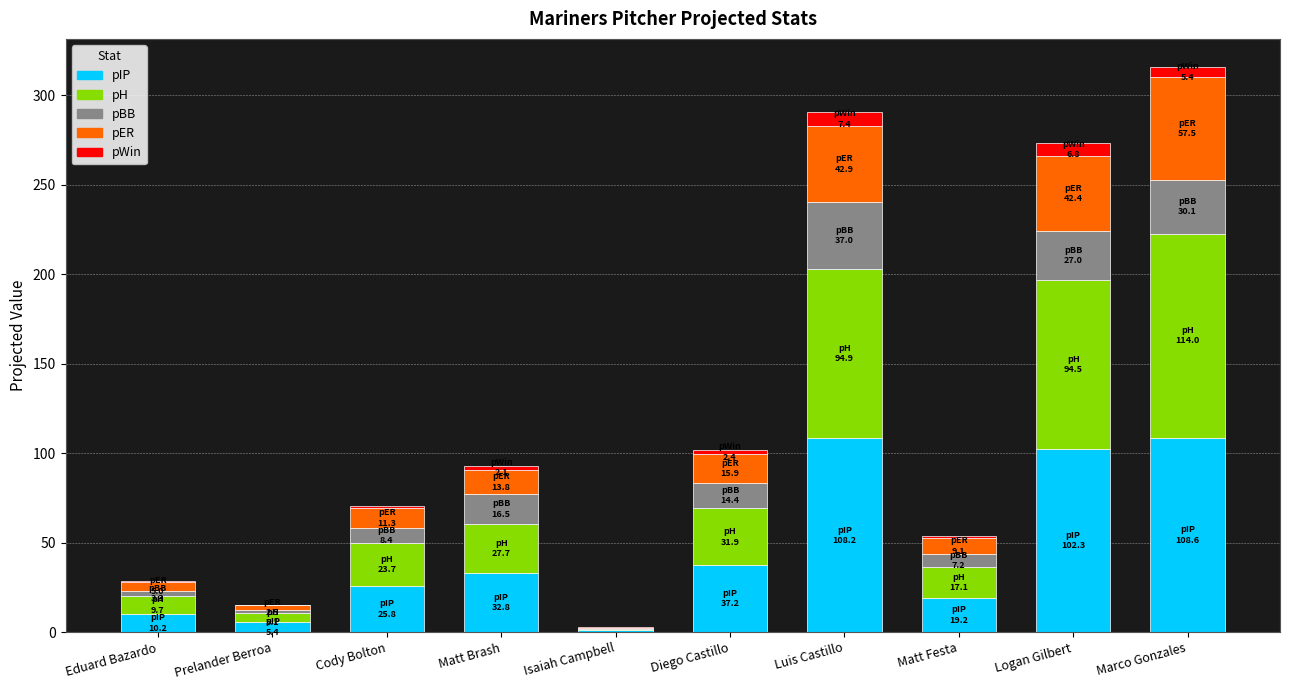

What is the highest value of the pIP series?

108.6